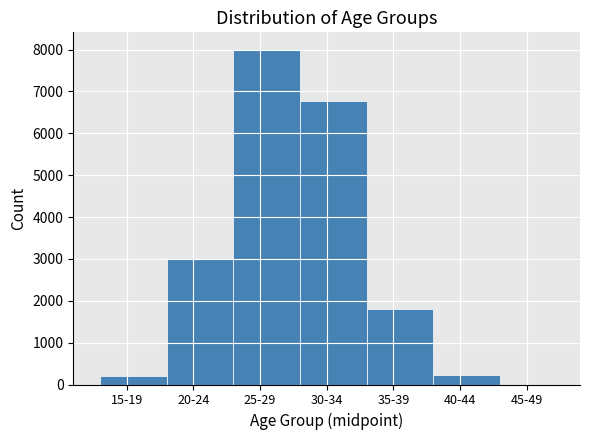

What is the greatest value displayed?

8012